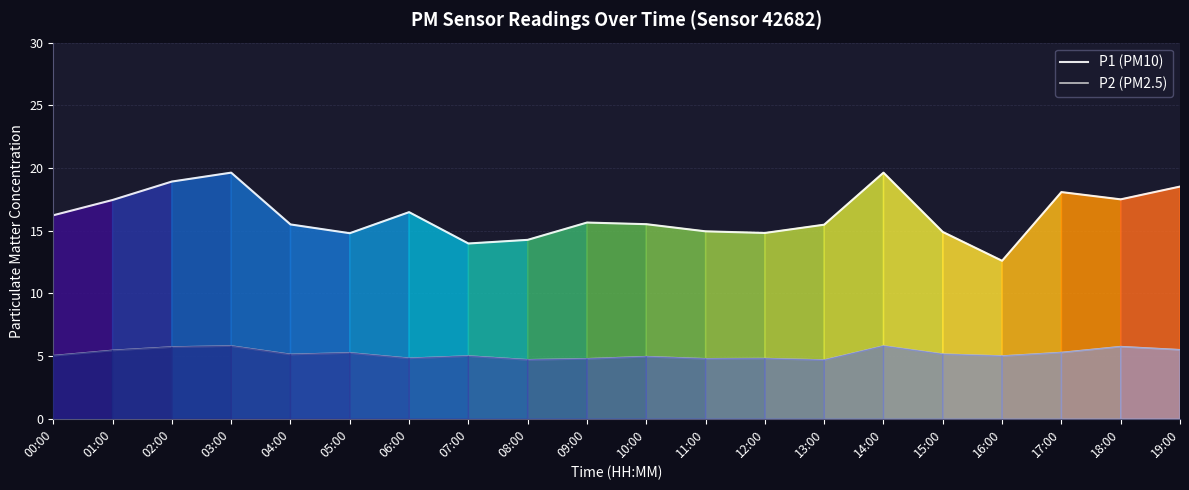

Which series has the widest spread of values?

P1 (PM10)